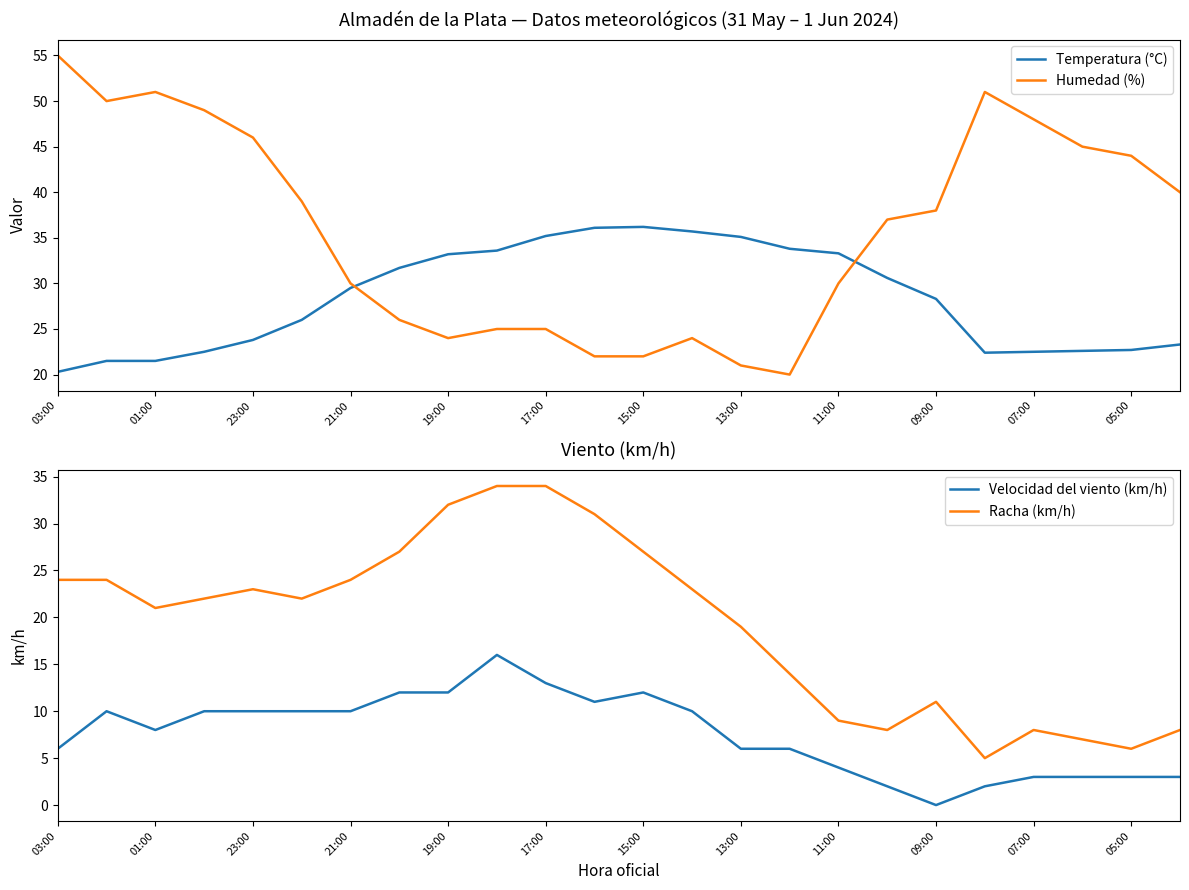

At which label does Temperatura (°C) first exceed 29?

21:00